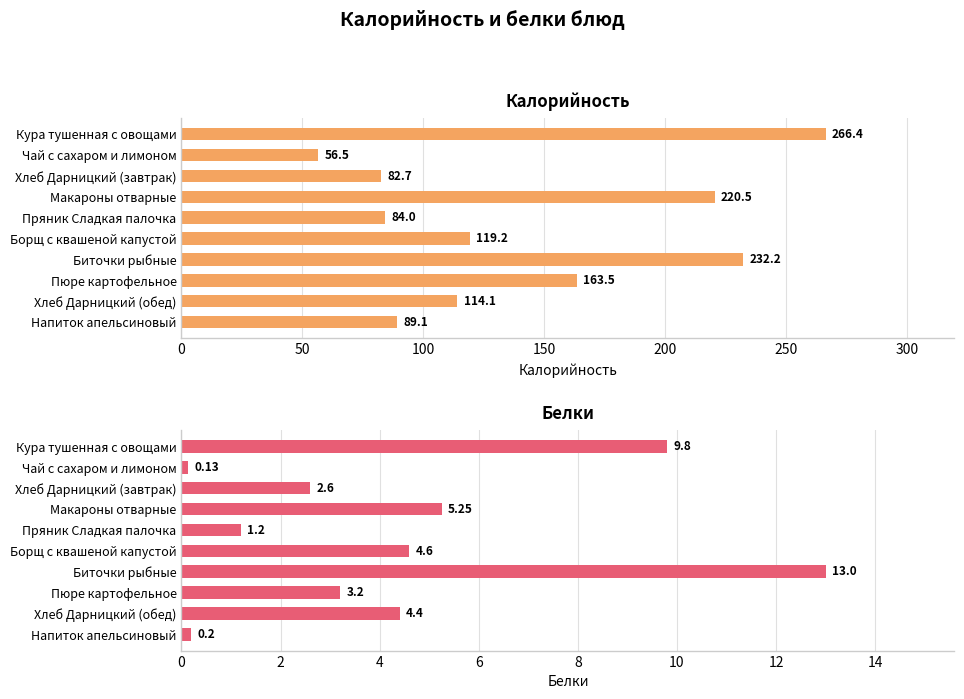

Is the value of Калорийность at Борщ с квашеной капустой greater than the value of Белки at Макароны отварные?

Yes